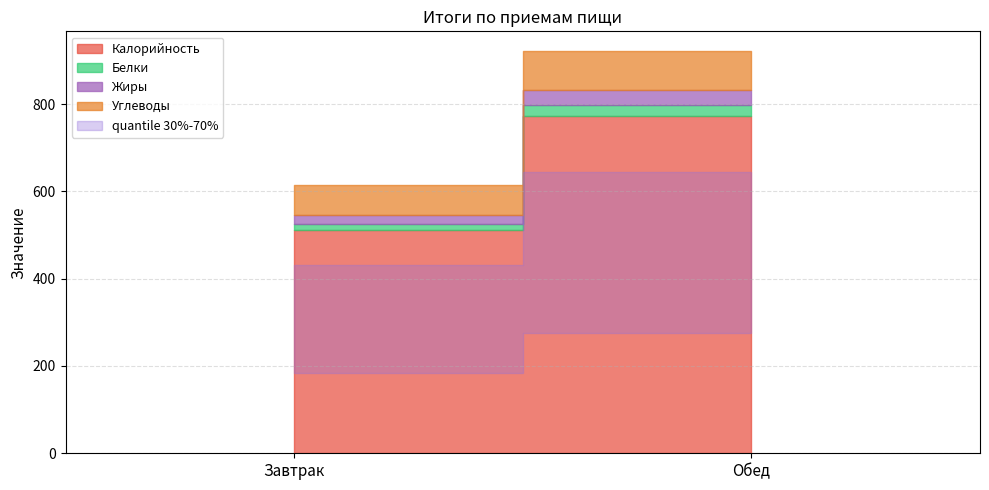

What is the sum of all Калорийность values?

1284.0